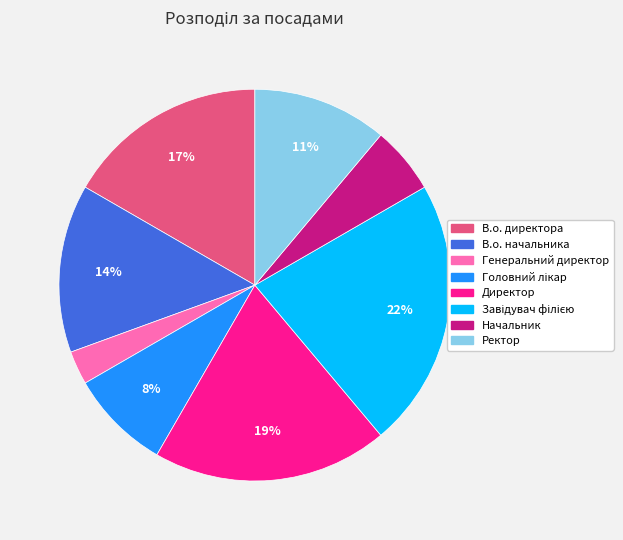

Which has a higher value, В.о. начальника or В.о. директора?

В.о. директора